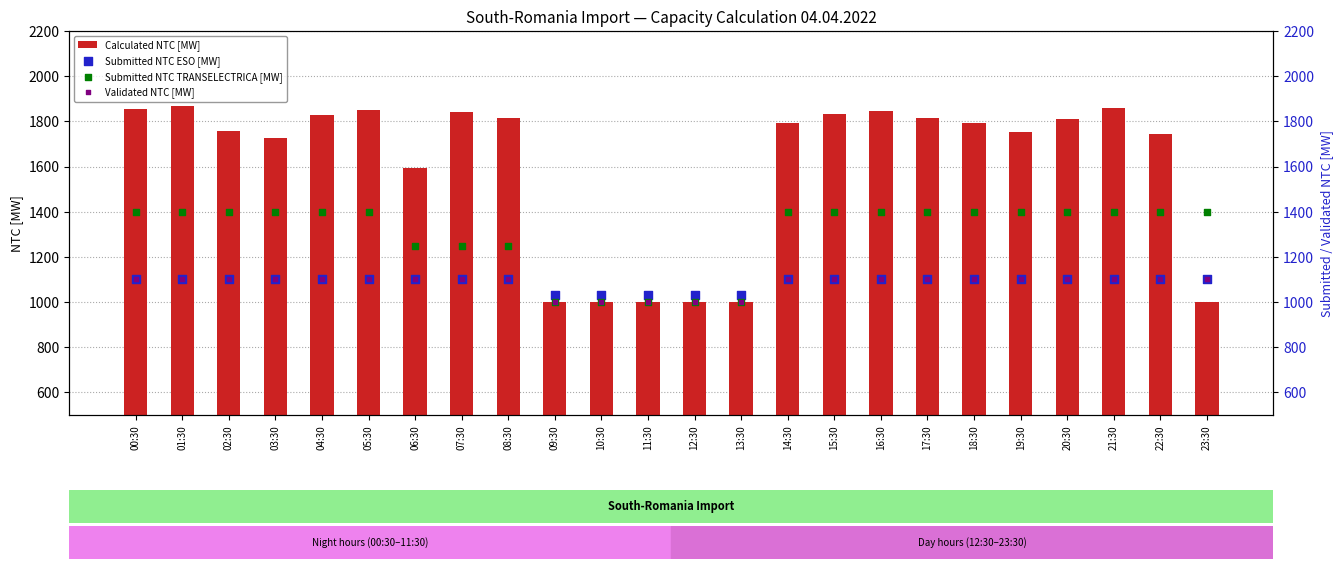

Which series contains the lowest Y value?

Calculated NTC [MW]